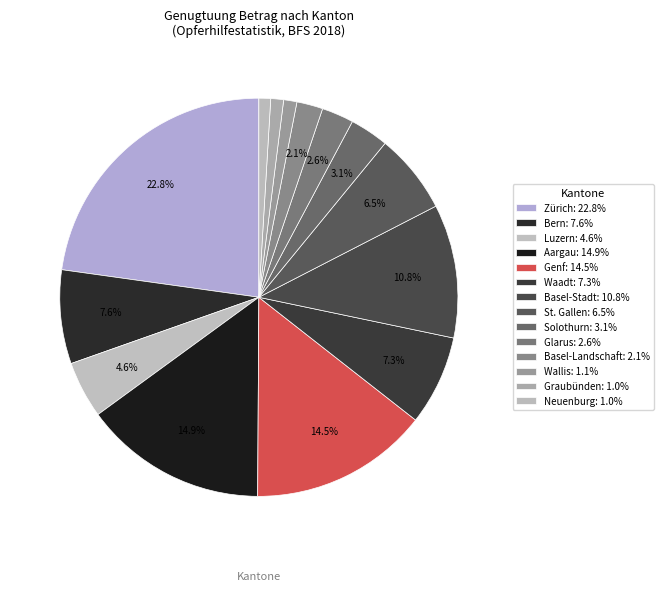

Rank the categories by value from highest to lowest.

Zürich, Aargau, Genf, Basel-Stadt, Bern, Waadt, St. Gallen, Luzern, Solothurn, Glarus, Basel-Landschaft, Wallis, Graubünden, Neuenburg